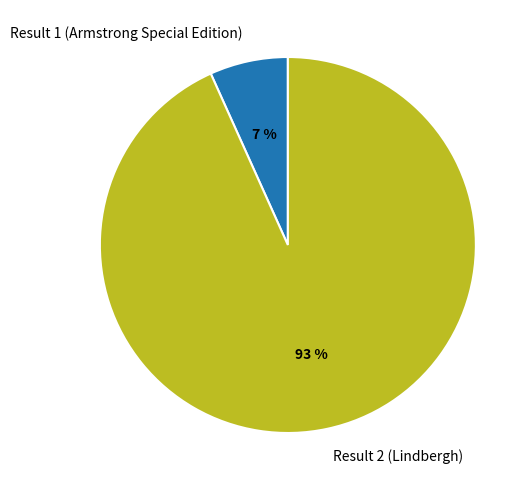

What percentage is the Result 1 (Armstrong Special Edition) slice, to the nearest percent?

7%